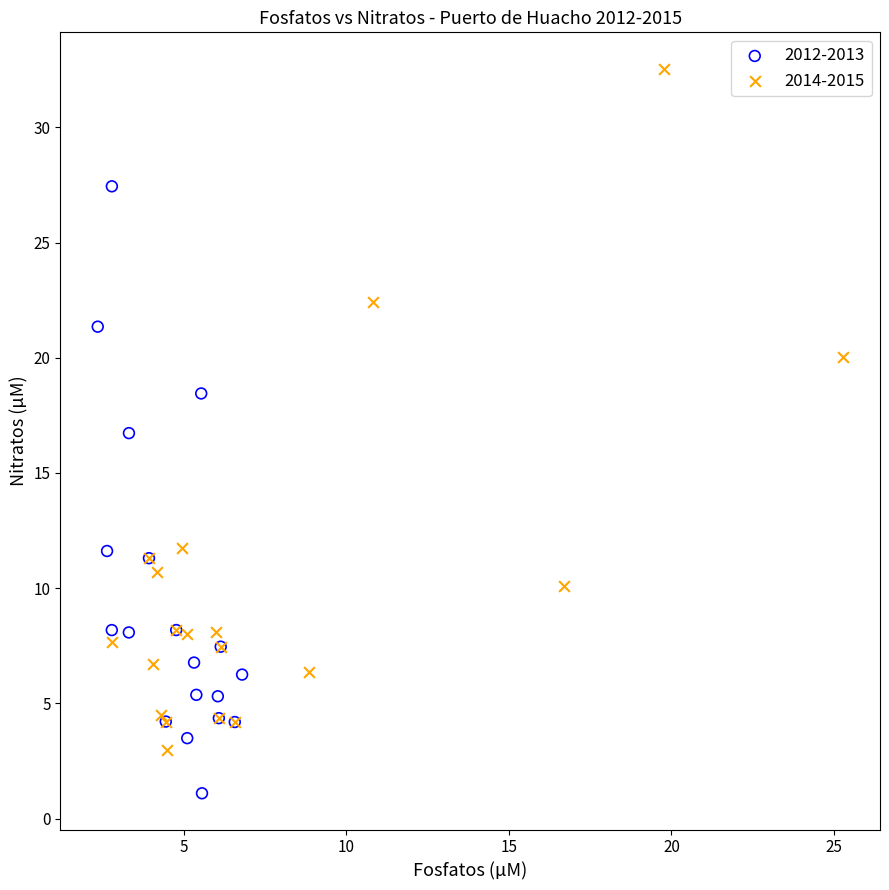

Which series has the largest Y range (max minus min)?

2014-2015